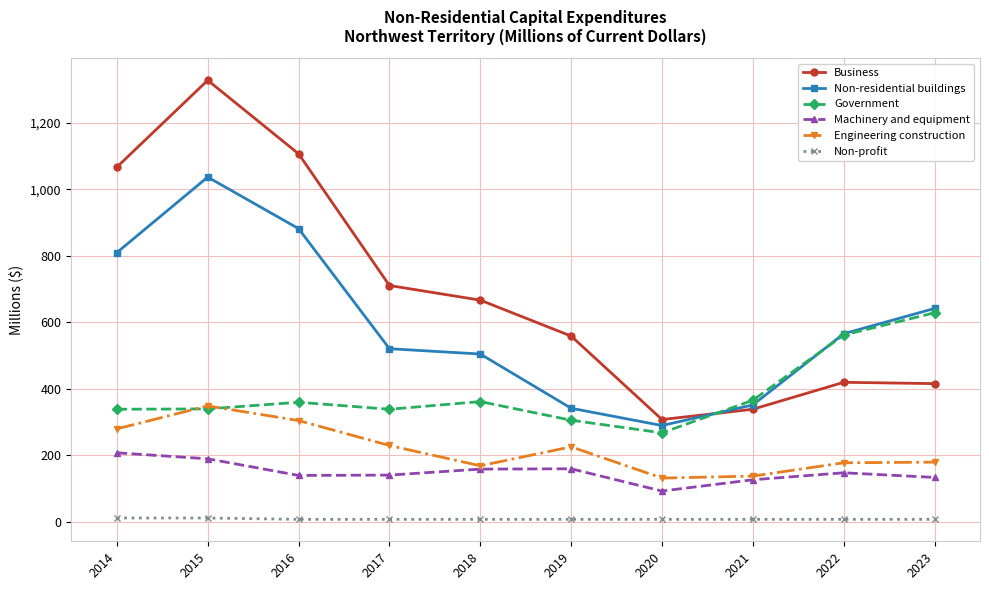

How many interior local valleys does the Non-residential buildings series have?

1